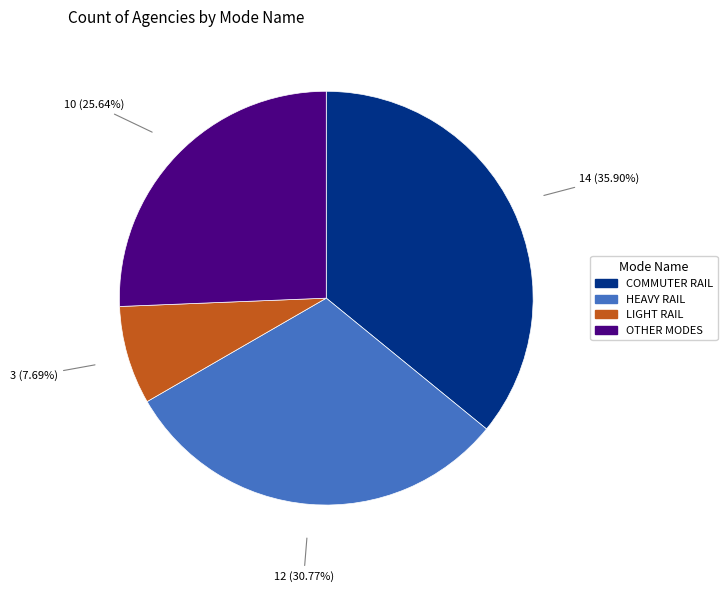

Does COMMUTER RAIL represent more than half of the total?

No